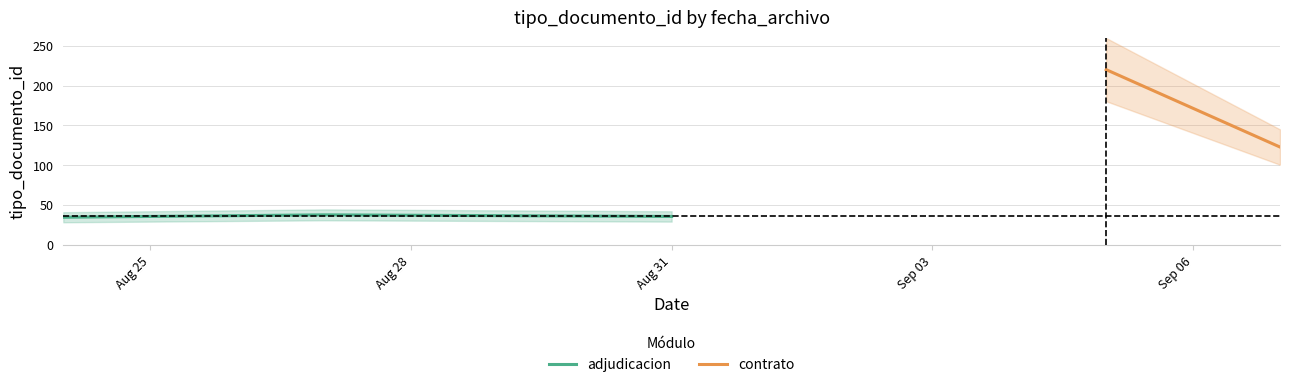

Which label corresponds to the smallest value in the chart?

Aug 25